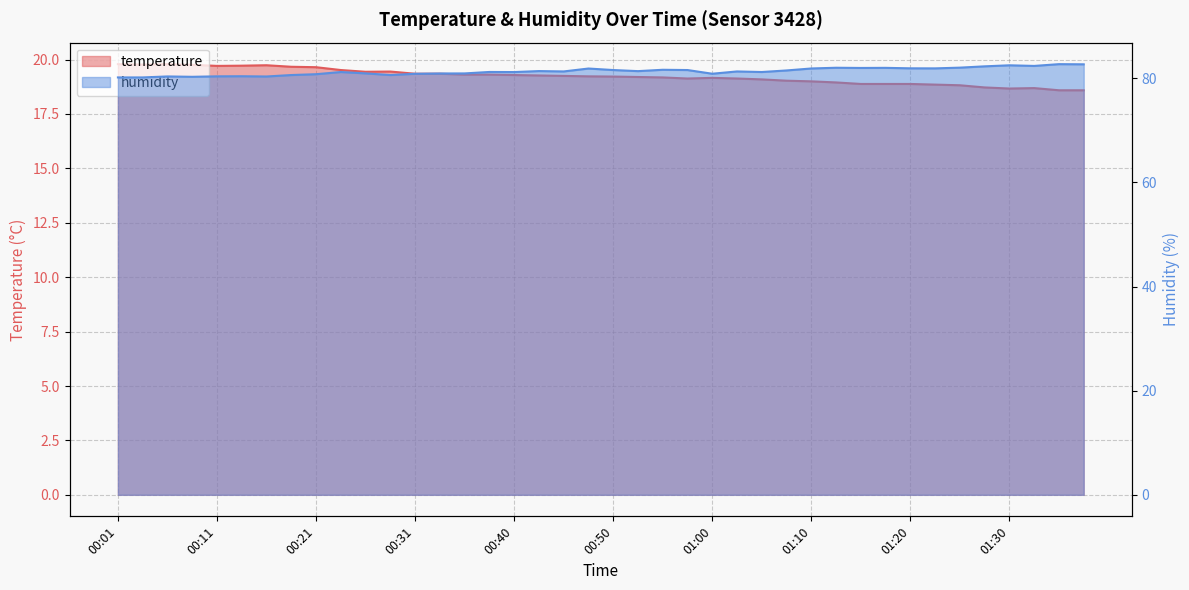

How many categories are shown in the chart?

40